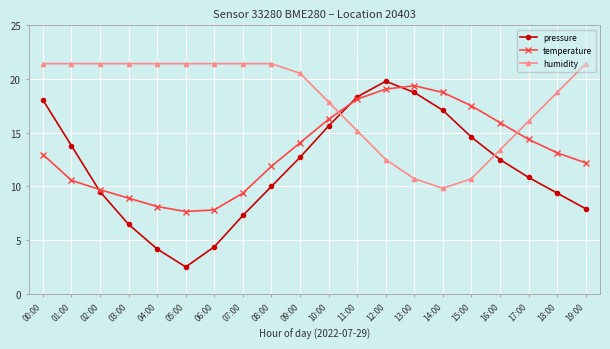

What is the difference between the maximum and second lowest values in the humidity series?

10.7